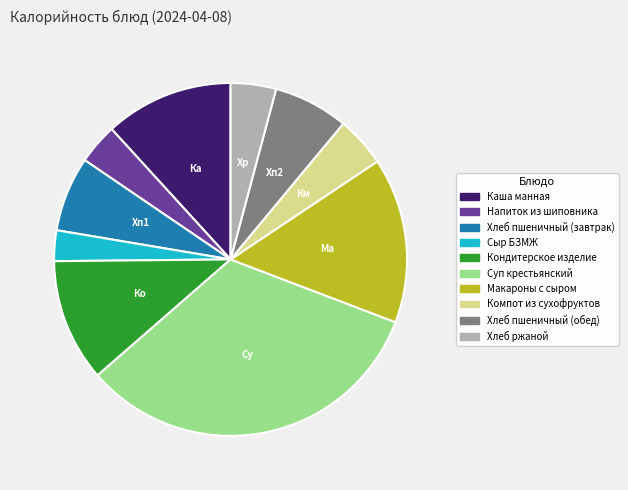

What is the smallest slice in the pie chart?

Сыр БЗМЖ